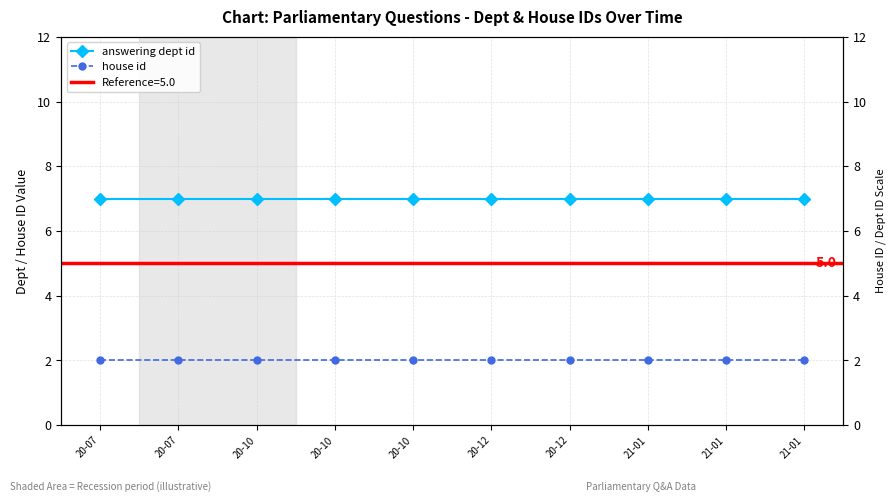

Count the number of categories in the chart.

10